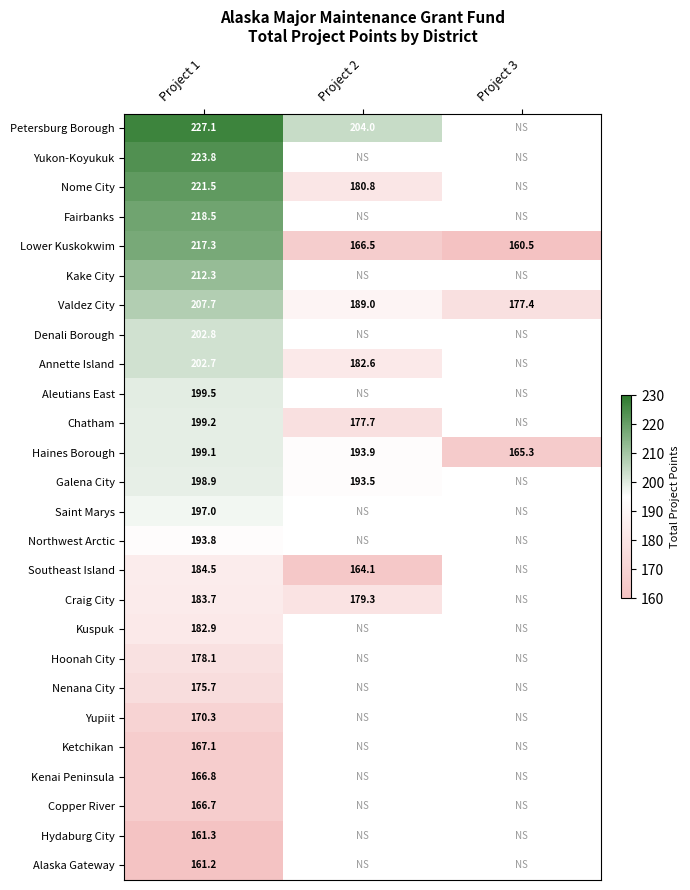

How many series are shown in this chart?

26